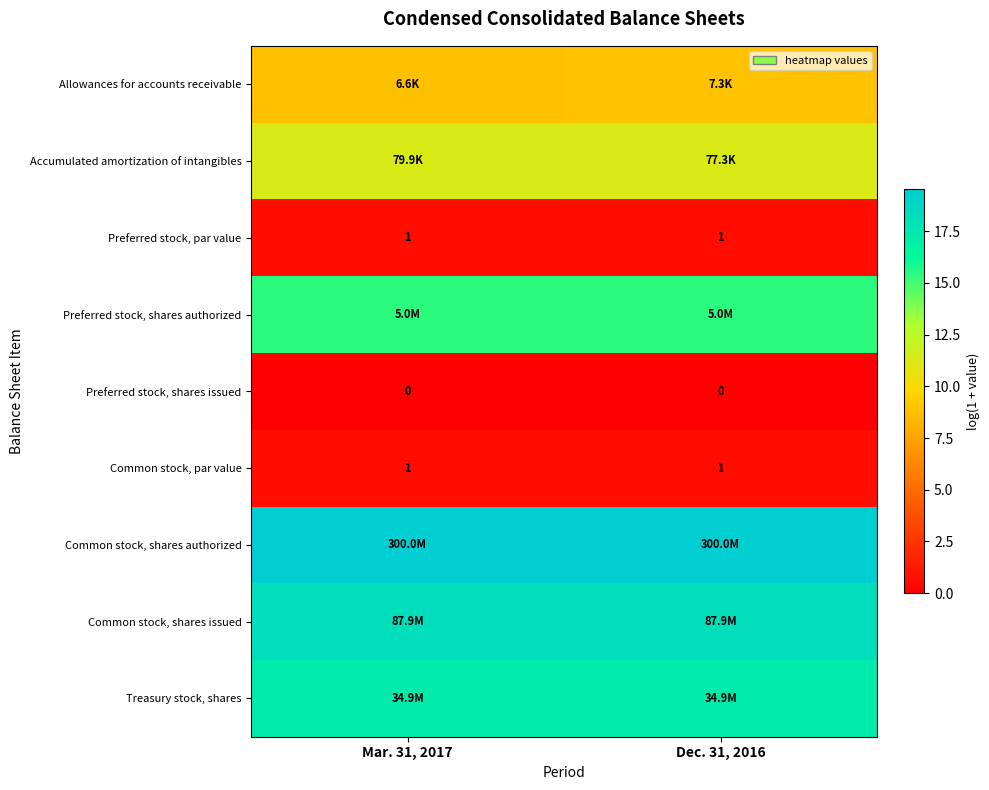

True or false: row_0 has a value of 14.4 at Dec. 31, 2016.

False